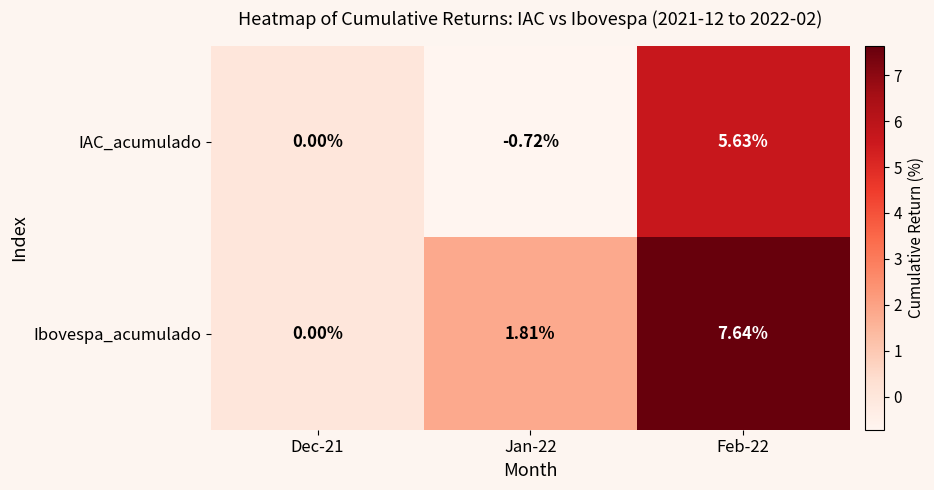

How many data points does each series have?

3